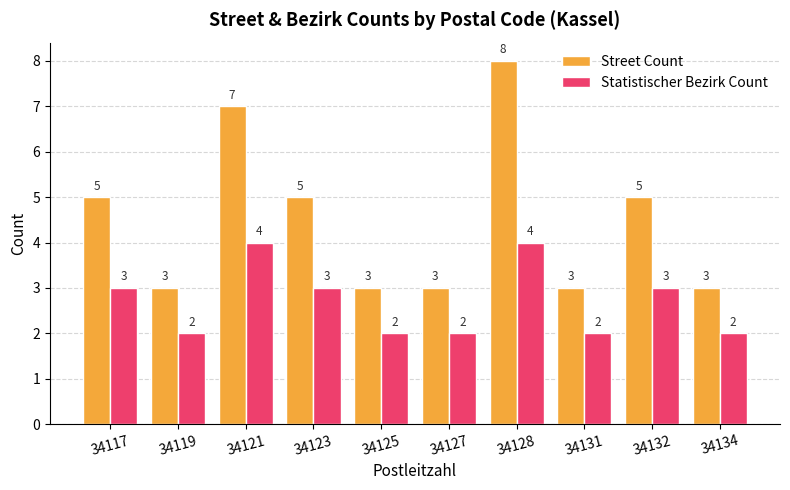

Are the bars horizontal?

No